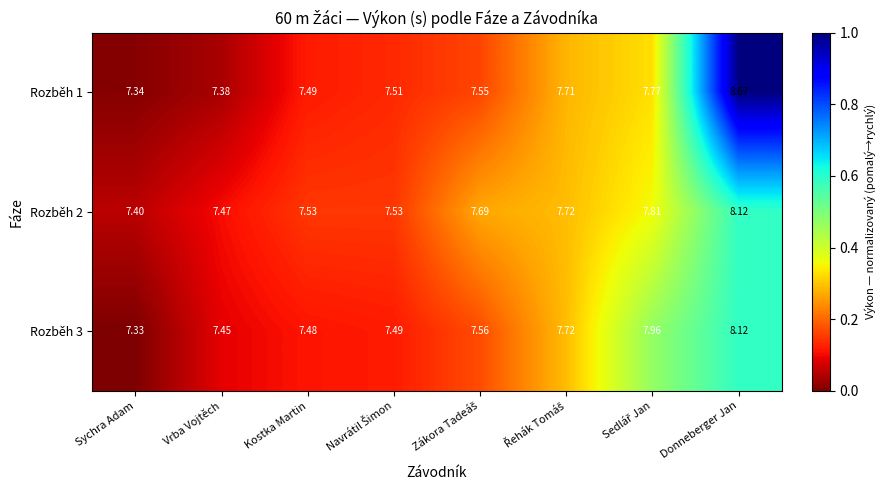

At which category is the sum across all series the highest?

Donneberger Jan